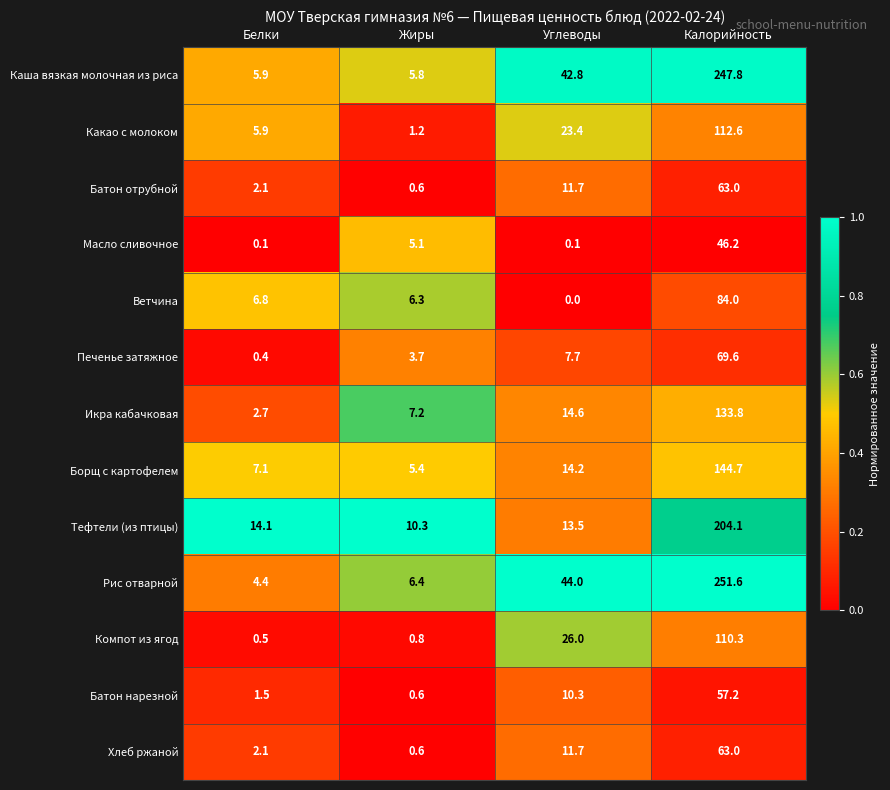

The value of Каша вязкая молочная из риса at Калорийность is 156.1. True or false?

False